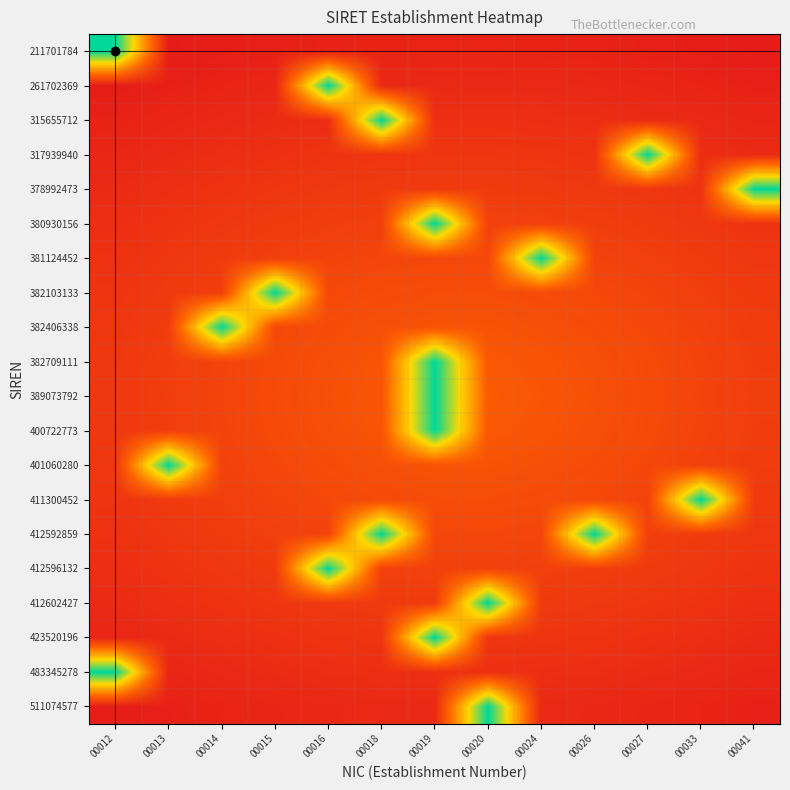

What is the spread (max minus min) of values at 00019?

1.0